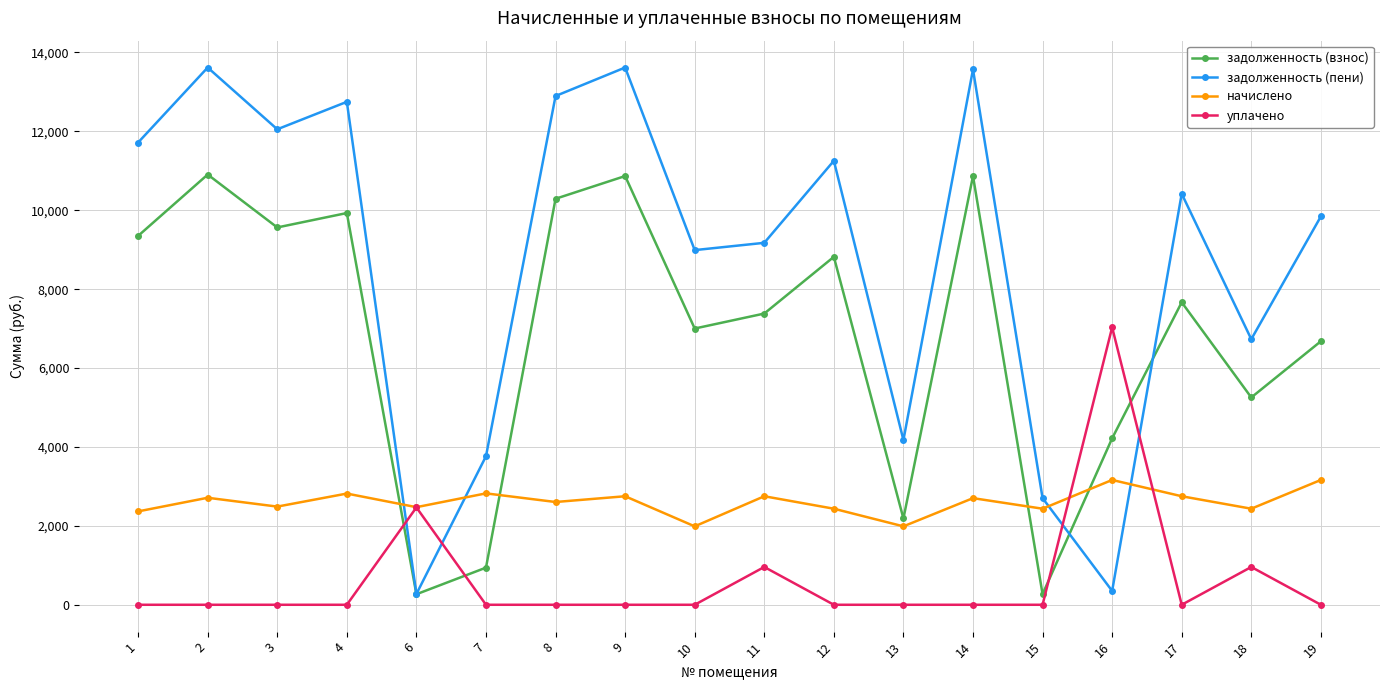

How many data points in начислено are less than 2702?

9